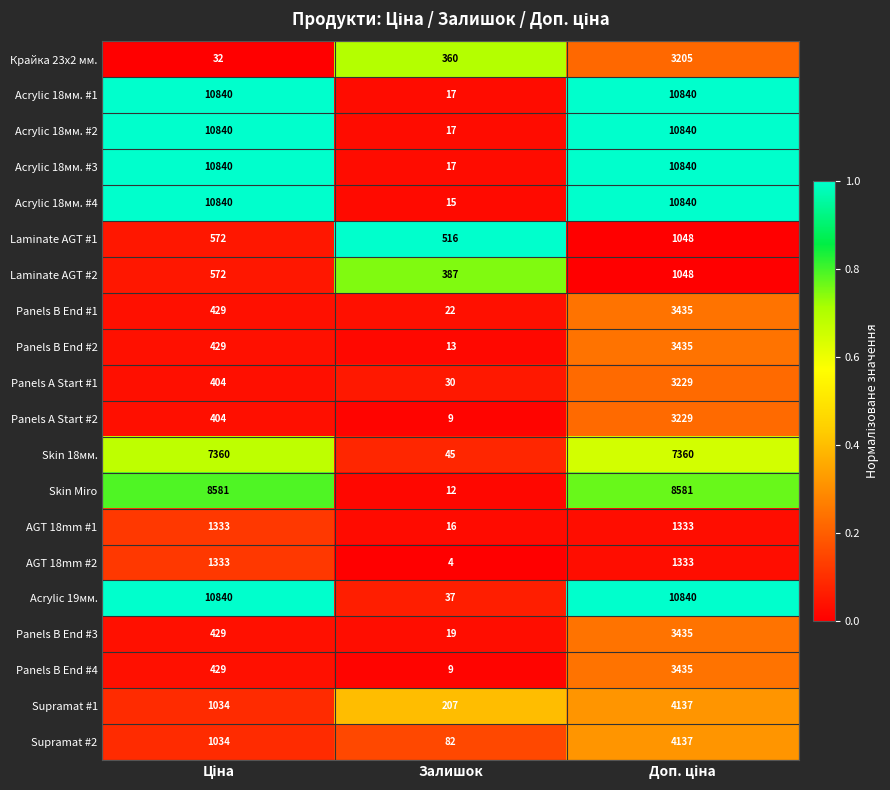

What is the sum of all Laminate AGT #1 values?

2136